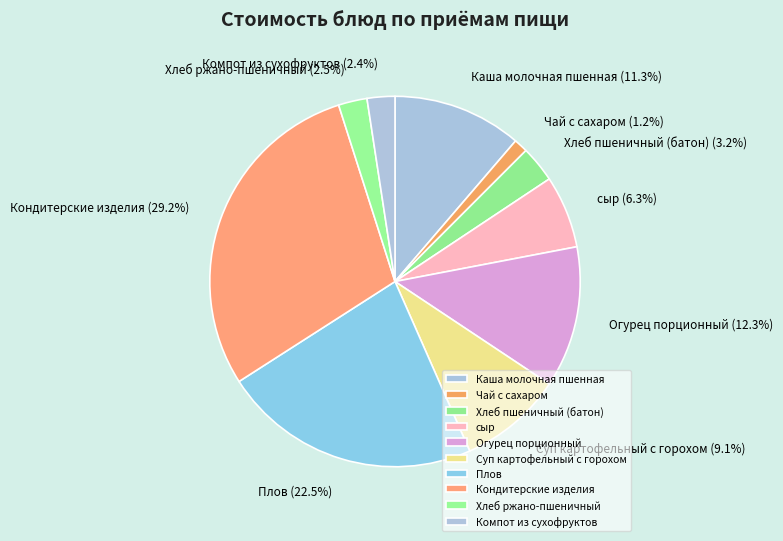

Combined, what portion of the pie is Хлеб ржано-пшеничный and Кондитерские изделия?

31.7%